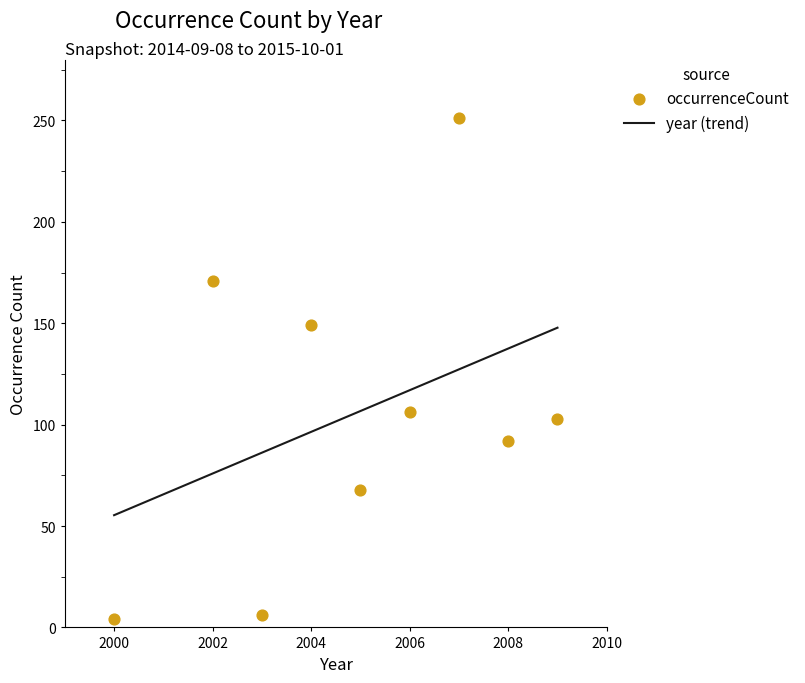

What is the range of X values (max minus min)?

9